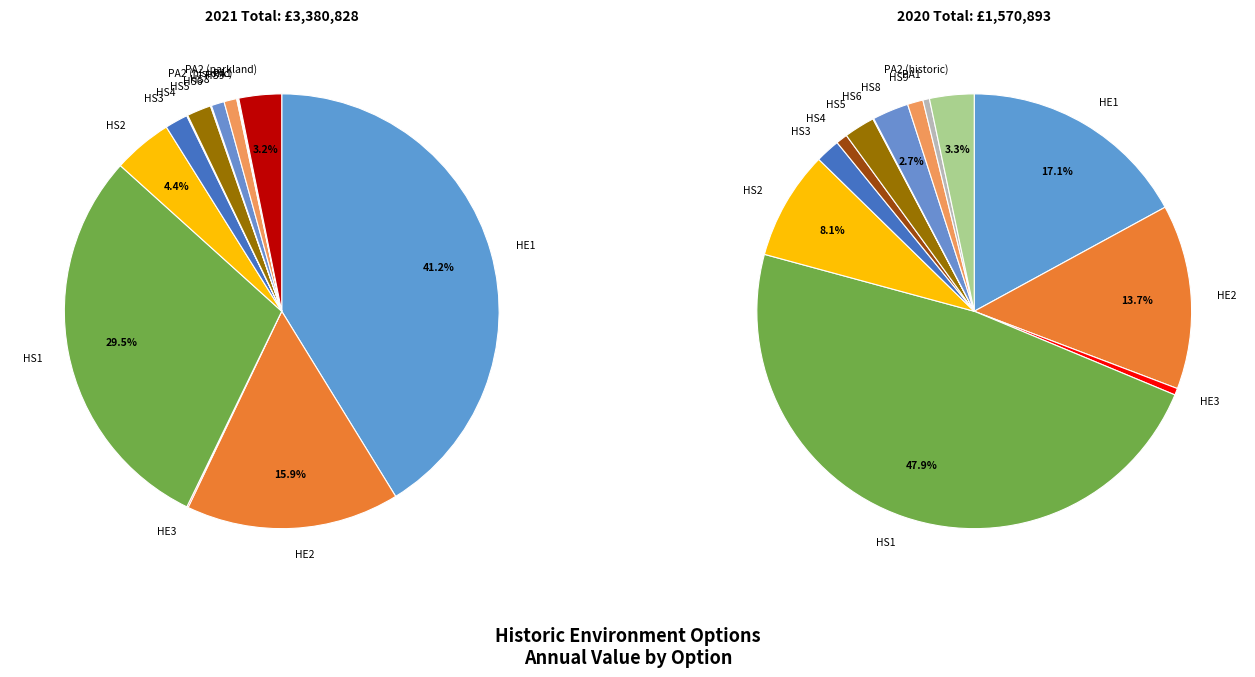

Which category has the biggest portion of the pie?

HE1